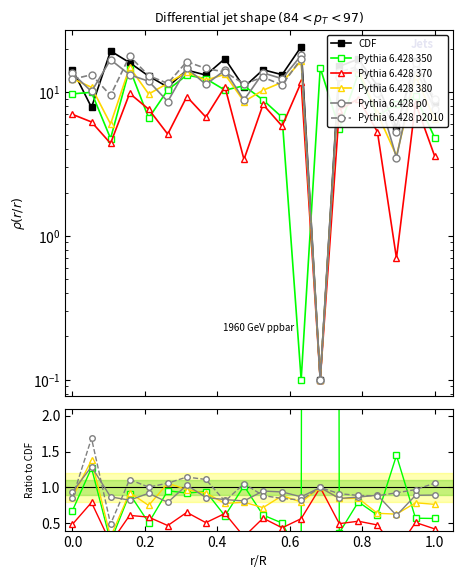

True or false: Pythia 6.428 p0 has a value of 1.4 at 0.8.

False